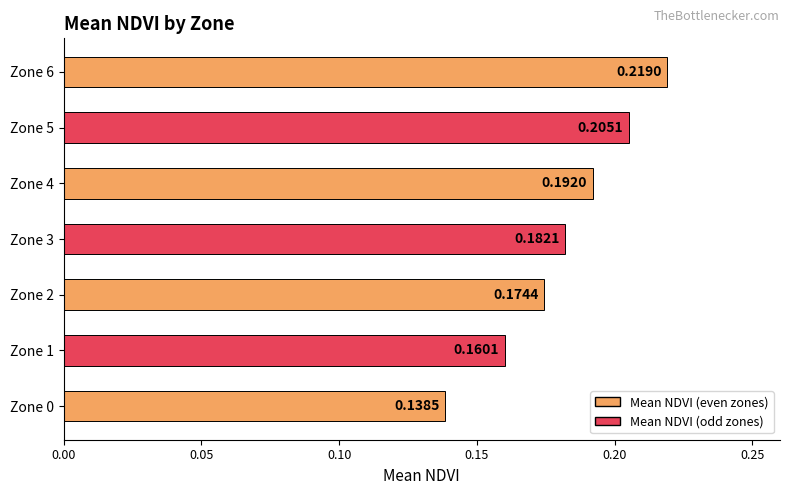

At which category does the chart reach its peak across all series?

Zone 6